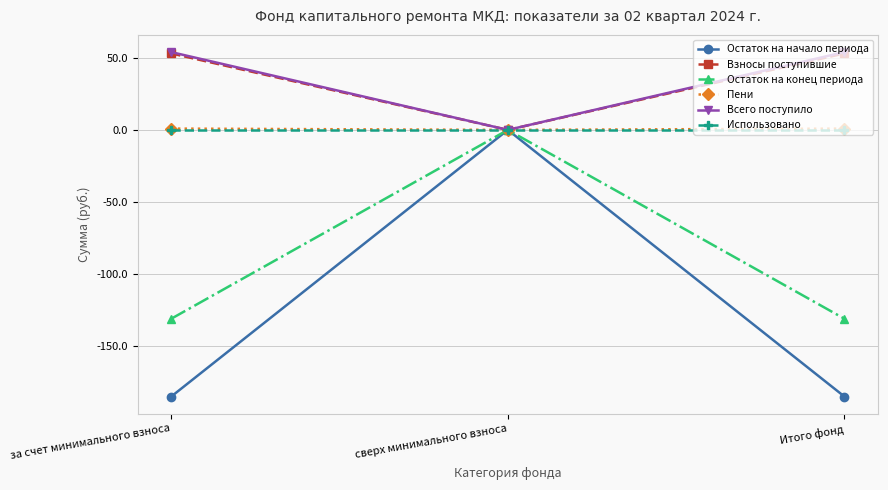

Is it true that Остаток на конец периода equals -131.3 at Итого фонд?

True